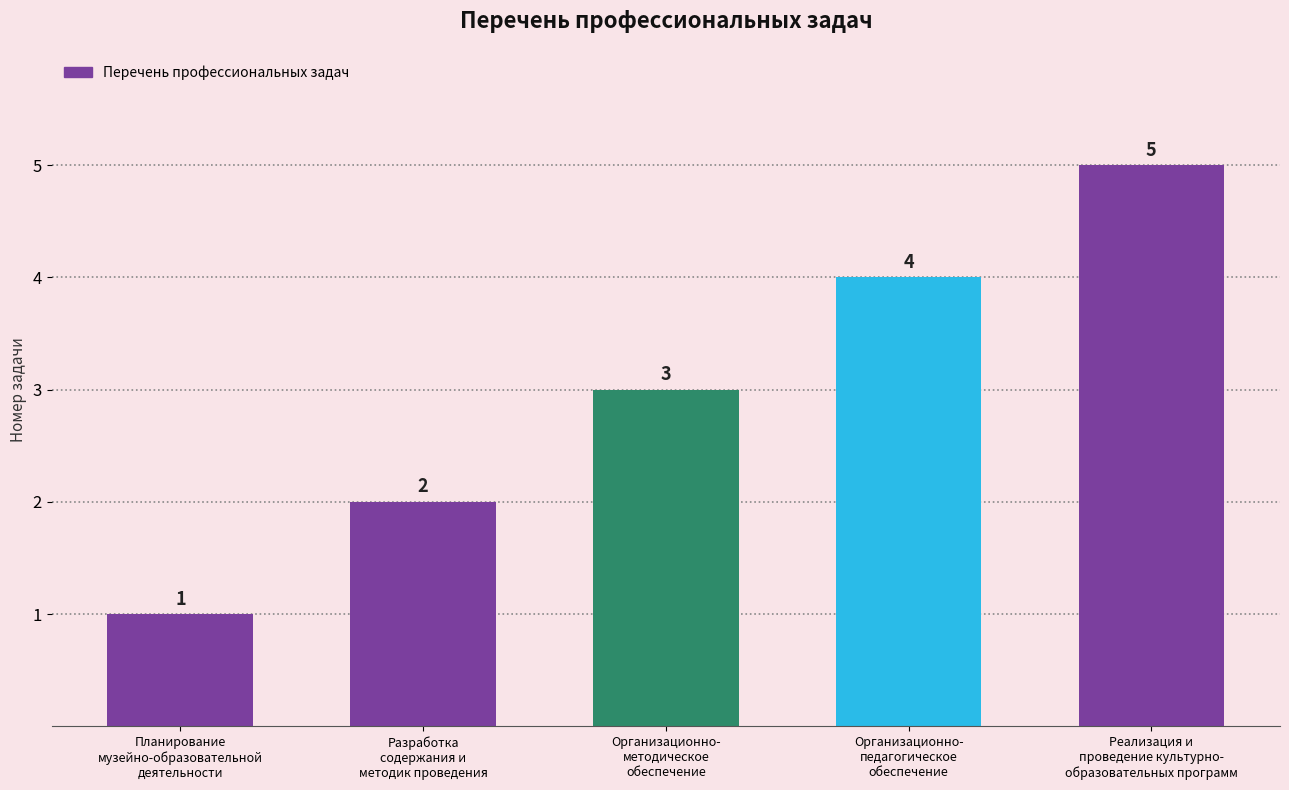

Between Планирование
музейно-образовательной
деятельности and Разработка
содержания и
методик проведения, which is larger?

Разработка
содержания и
методик проведения